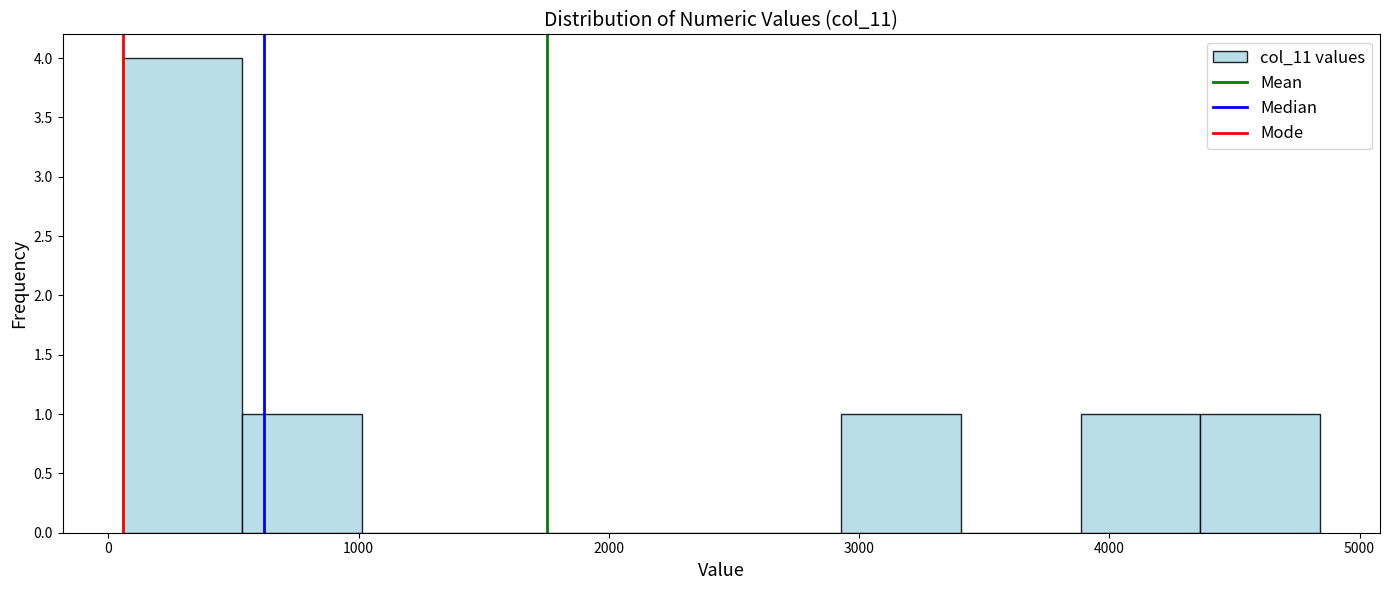

Reading left to right, transcribe this chart: for each bar, give the range it covers on the x-axis and its height. Neither the bar edges nor the heights are printed on the chart, so give them approximately, as read against the axes.

100 to 500: 4
500 to 1000: 1
1000 to 1500: 0
1500 to 2000: 0
2000 to 2400: 0
2400 to 2900: 0
2900 to 3400: 1
3400 to 3900: 0
3900 to 4400: 1
4400 to 4800: 1